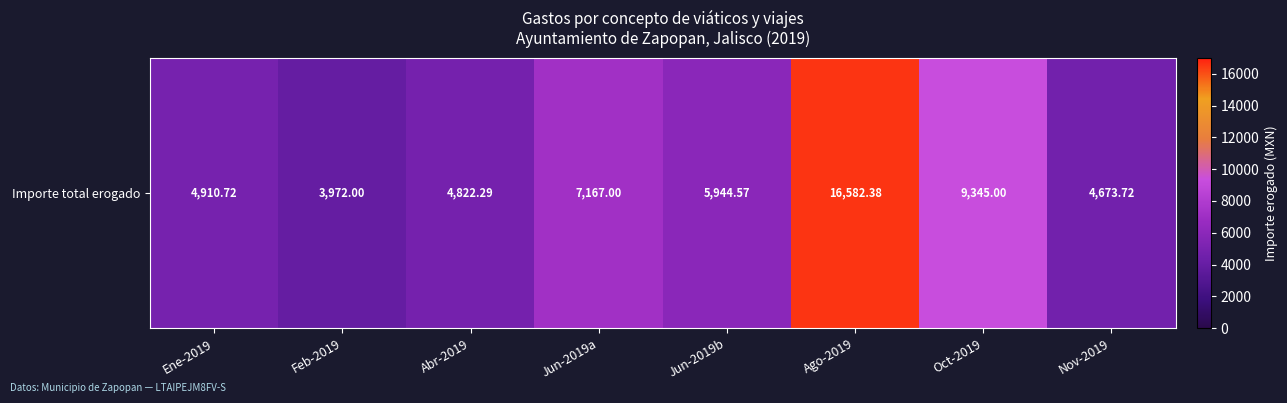

Reading right to left, what are all the values shown in this chart?

Nov-2019=4673.7	Oct-2019=9345.0	Ago-2019=16582.4	Jun-2019b=5944.6	Jun-2019a=7167.0	Abr-2019=4822.3	Feb-2019=3972.0	Ene-2019=4910.7